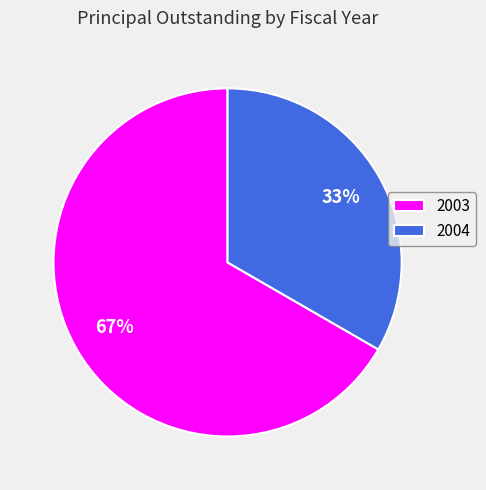

To the nearest percent, what percentage of the pie is 2003?

67%